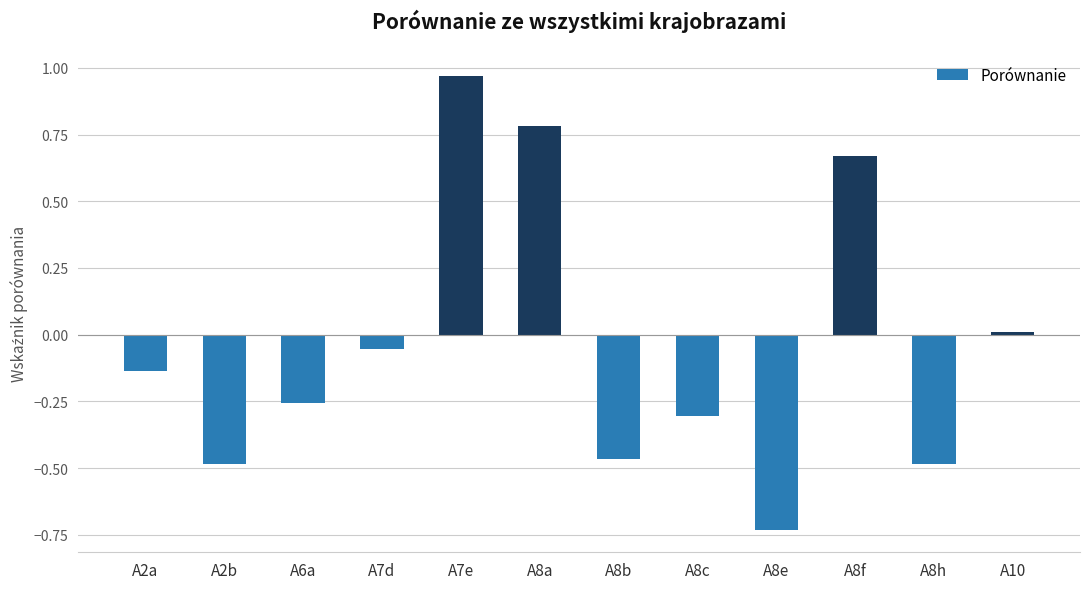

True or false: the data shows -0.8 at A8h.

False